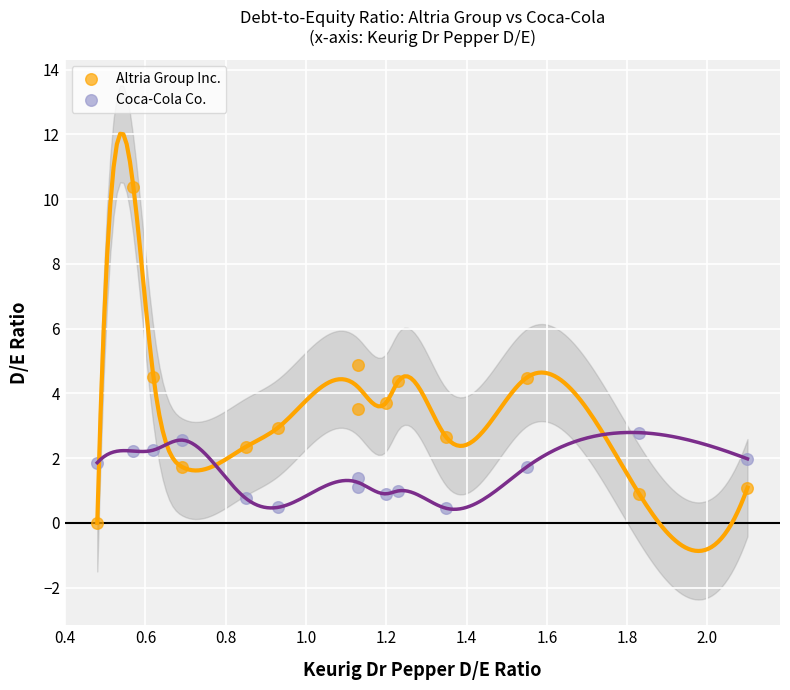

Which series contains the highest Y value?

Altria Group Inc.